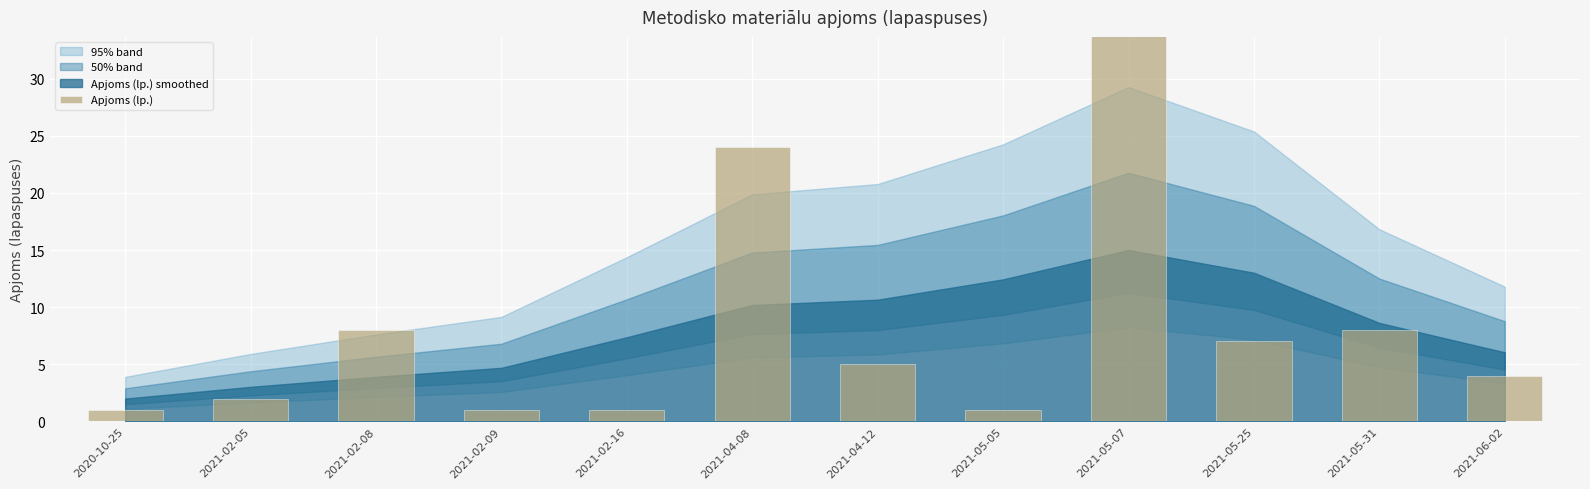

What is the sum of all values?

97